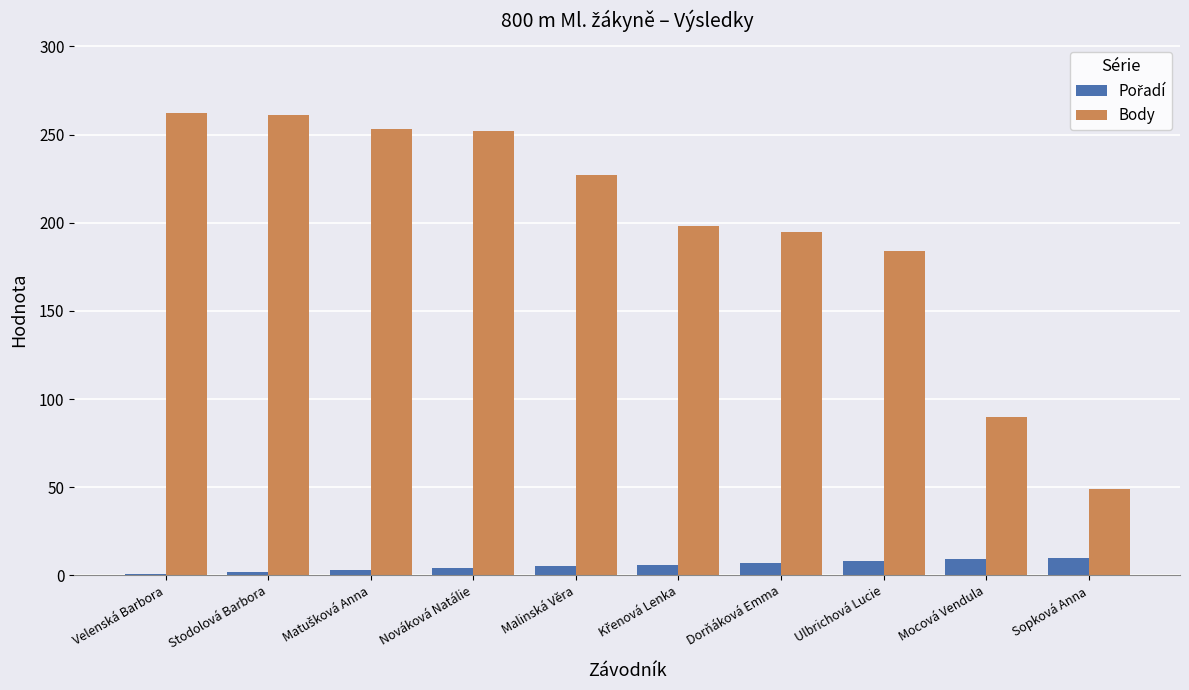

How many groups of bars are there?

10